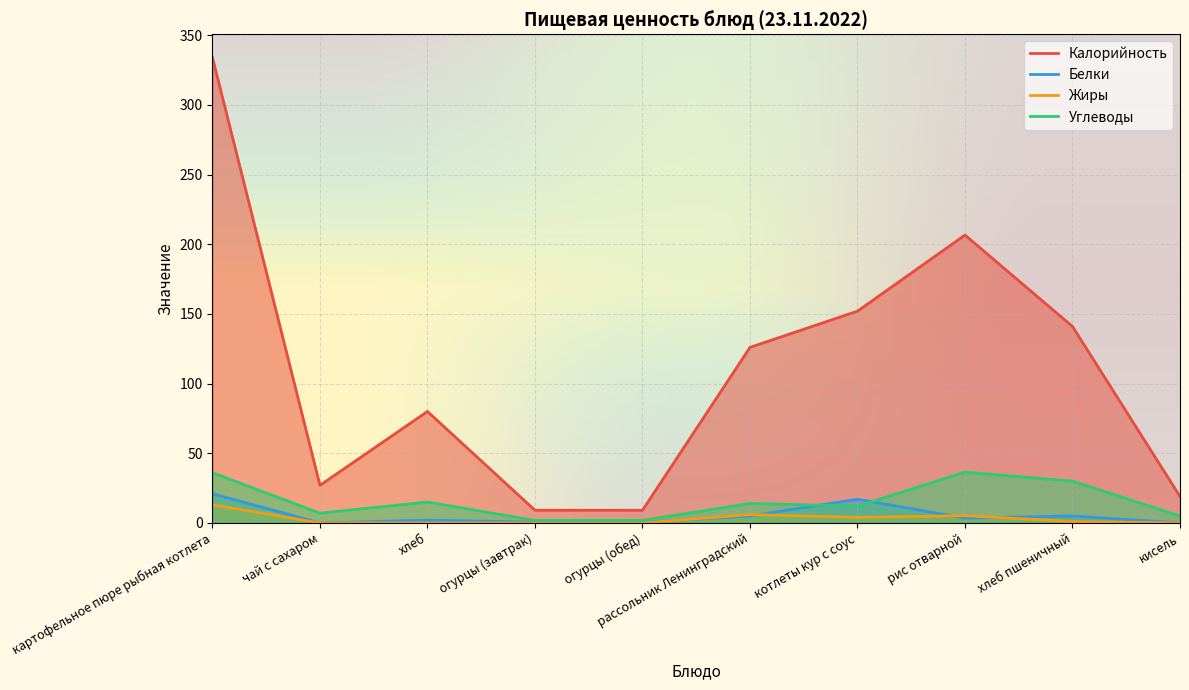

How many series are shown in this chart?

4